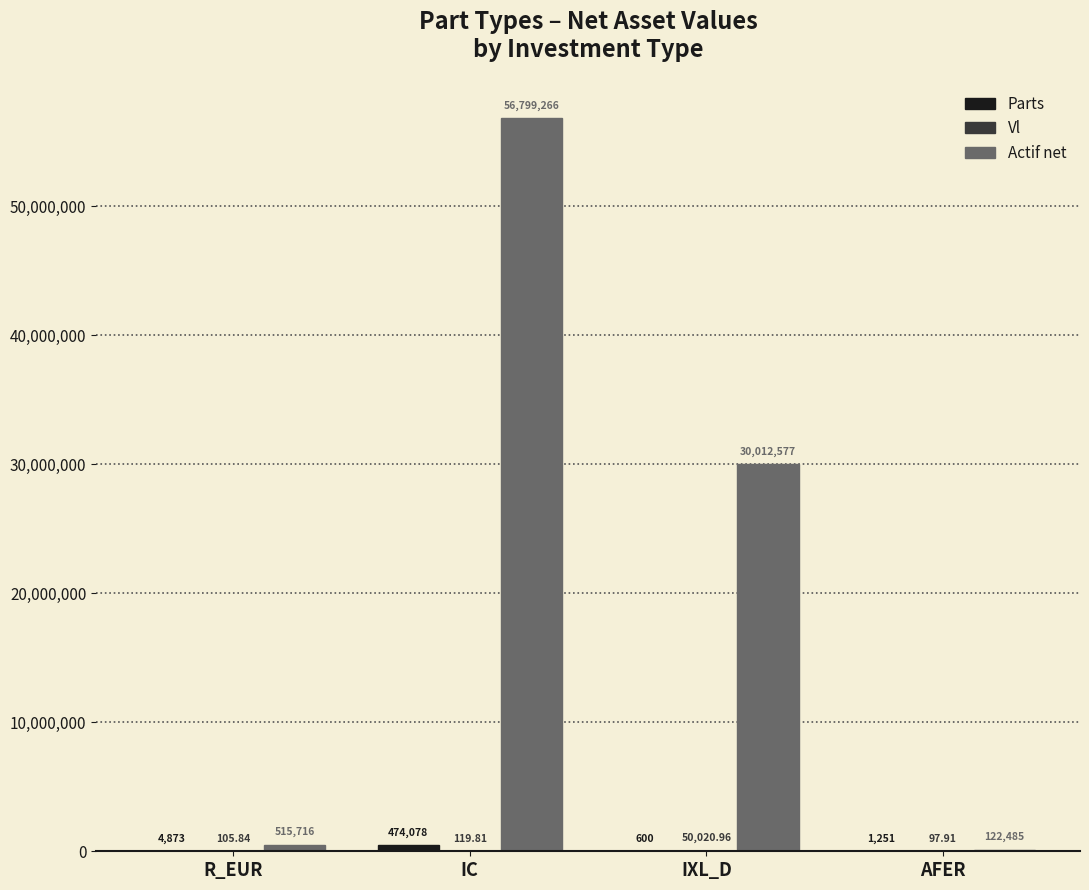

What is the spread (max minus min) of values at IC?

56799146.6